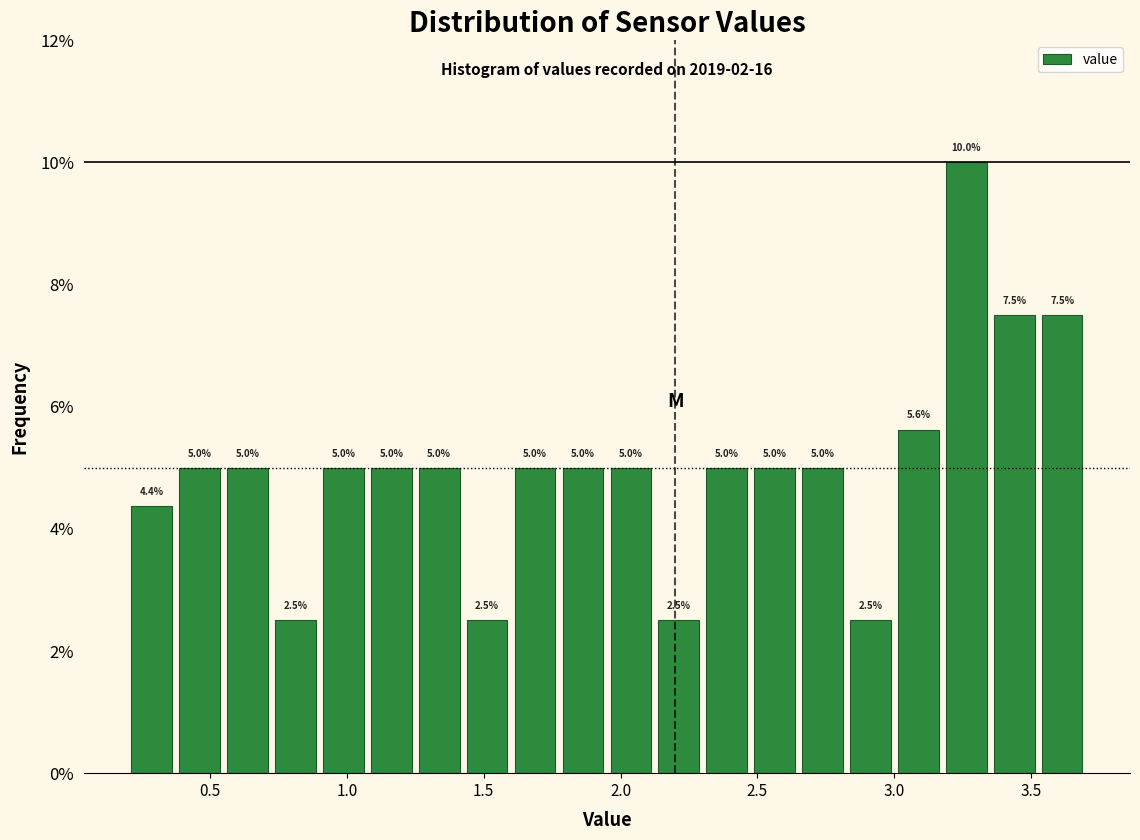

Read against the x-axis, roughly where is the centre of the tallest bar?

3.25